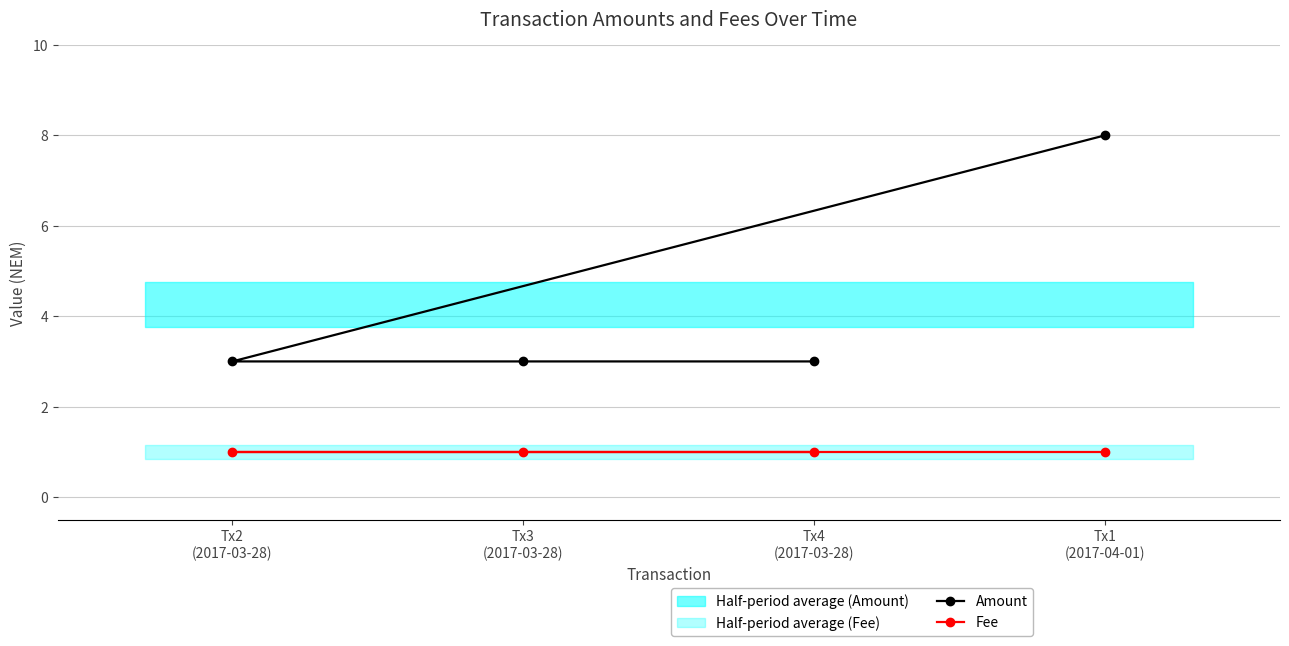

What is the average value of the Amount series?

4